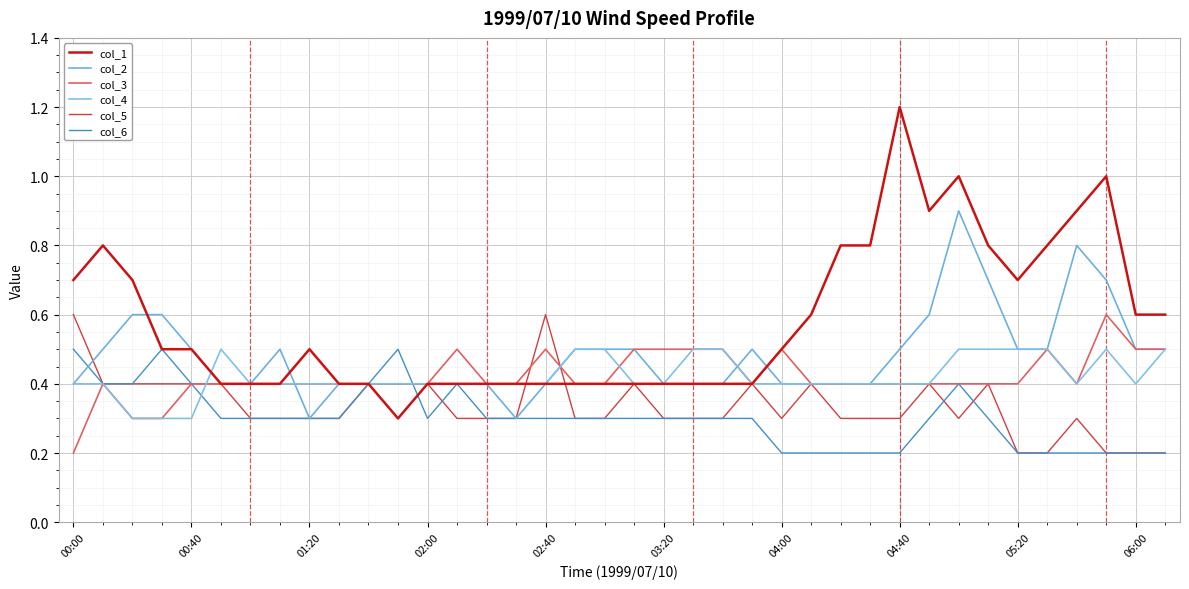

What is the maximum value shown in the chart?

1.2